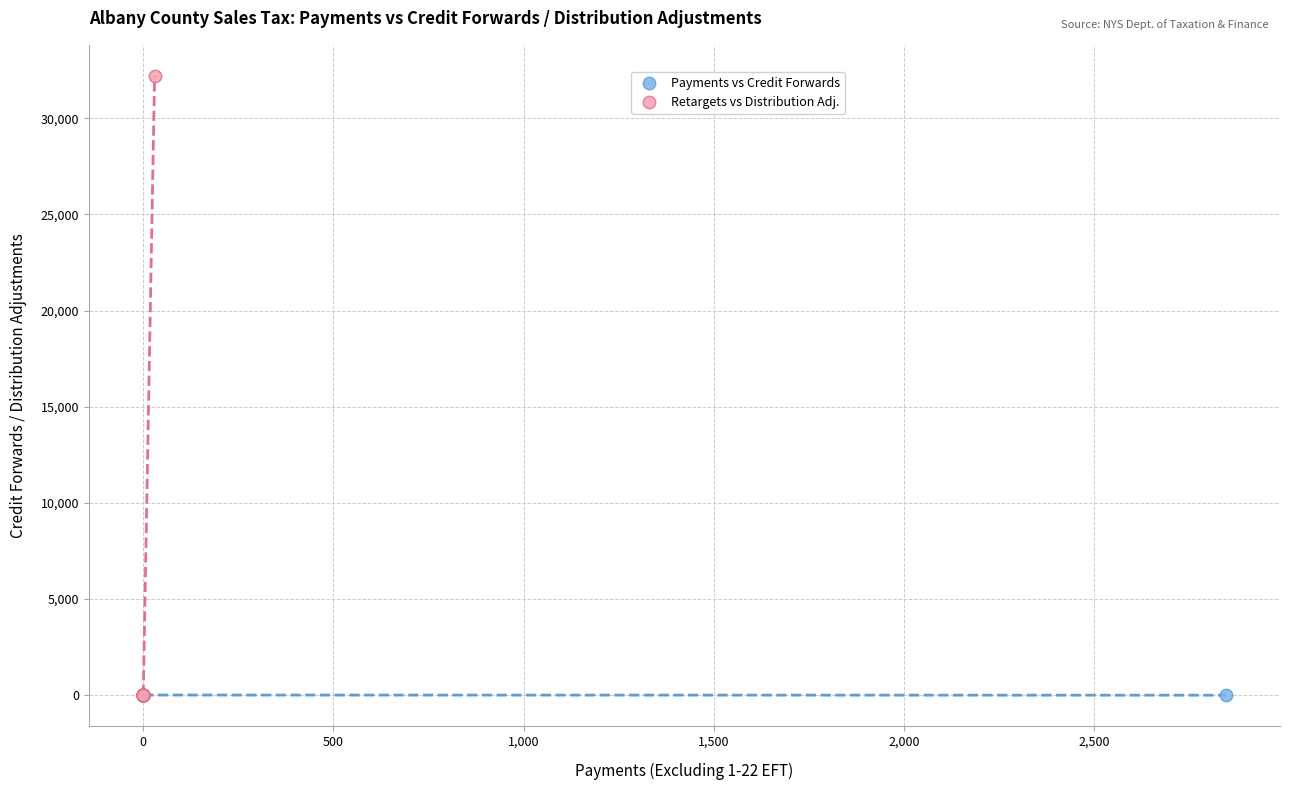

What are all the series names shown in the legend?

Payments vs Credit Forwards, Retargets vs Distribution Adj.